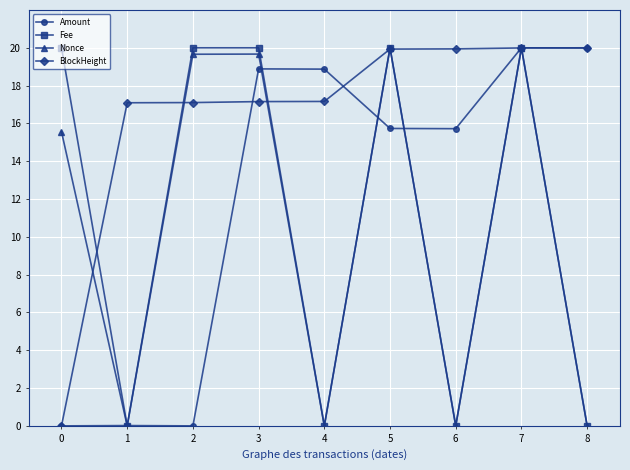

What is the difference between the Amount values at 6 and 0?

15.7